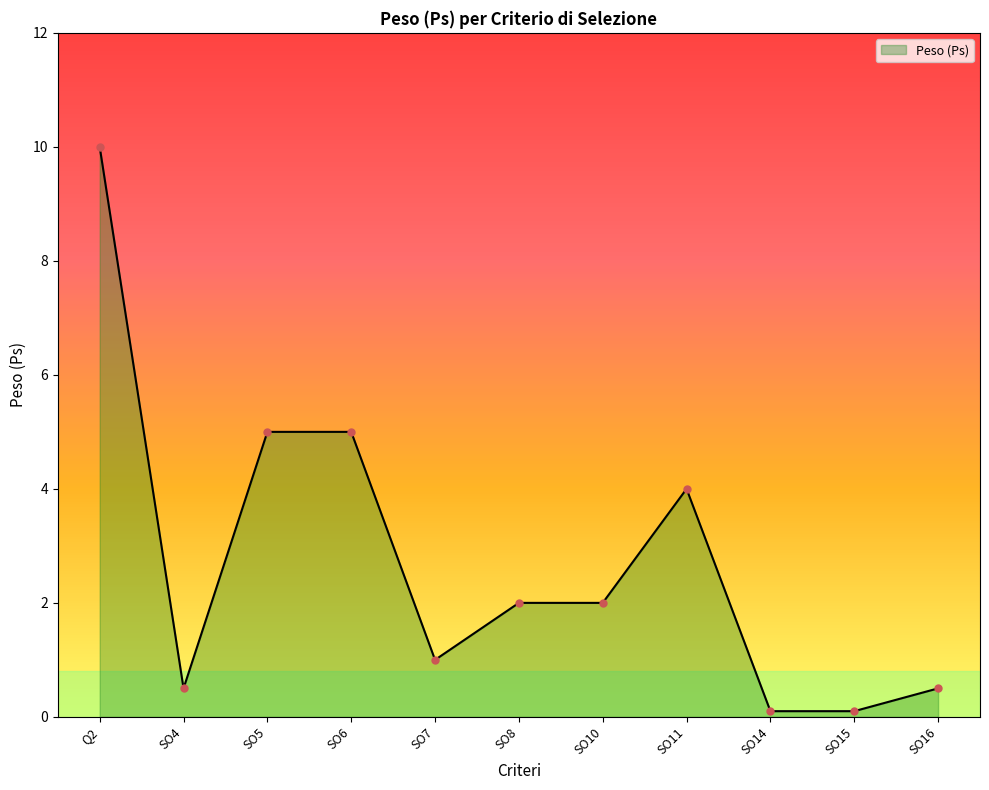

Reading left to right, what are all the values shown in this chart?

10.0	0.5	5.0	5.0	1.0	2.0	2.0	4.0	0.1	0.1	0.5